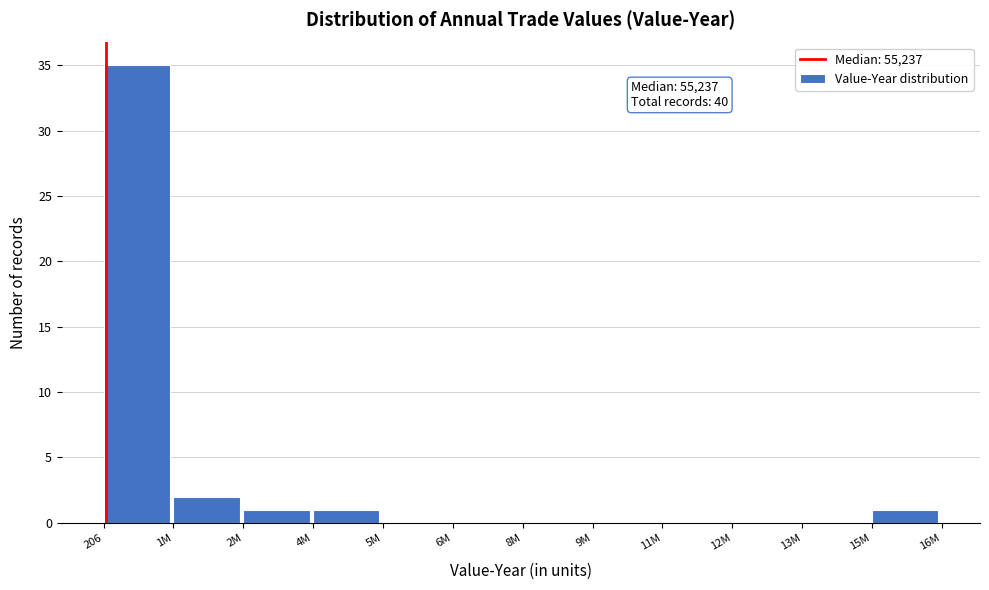

Reading left to right, what are all the values shown in this chart?

206=35	1M=2	2M=1	4M=1	5M=0	6M=0	8M=0	9M=0	11M=0	12M=0	13M=0	15M=1